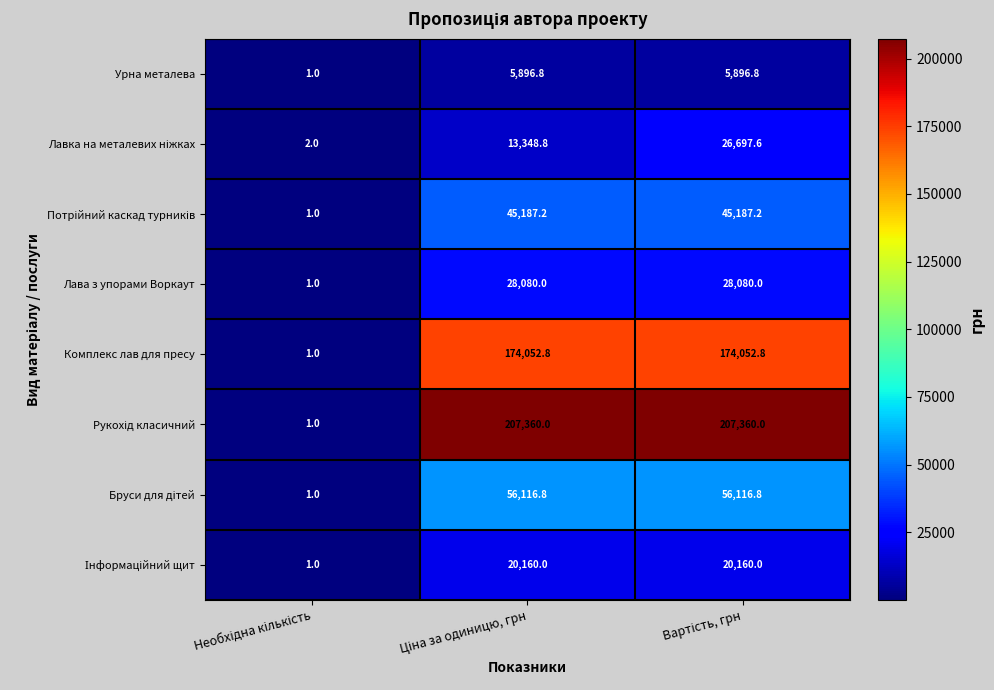

What is the smallest value displayed?

1.0